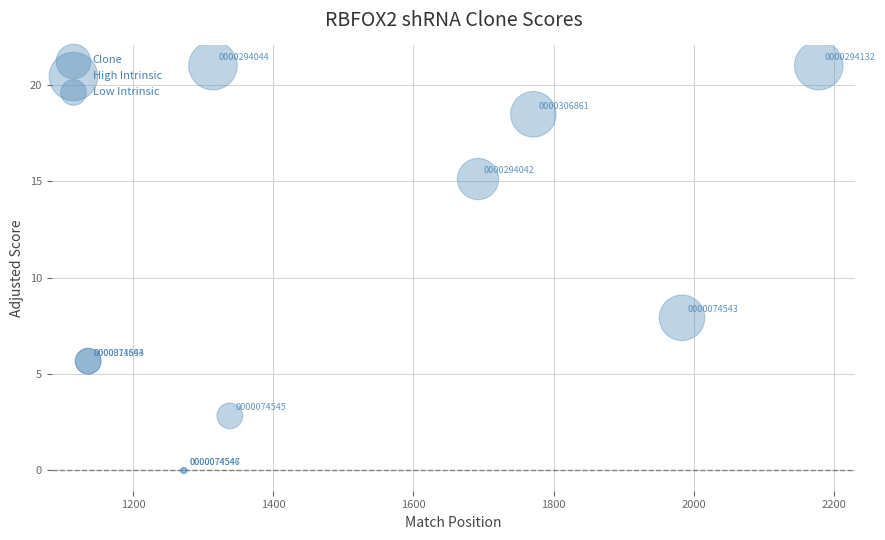

What Y value in the scatter plot is closest to 10?

7.9